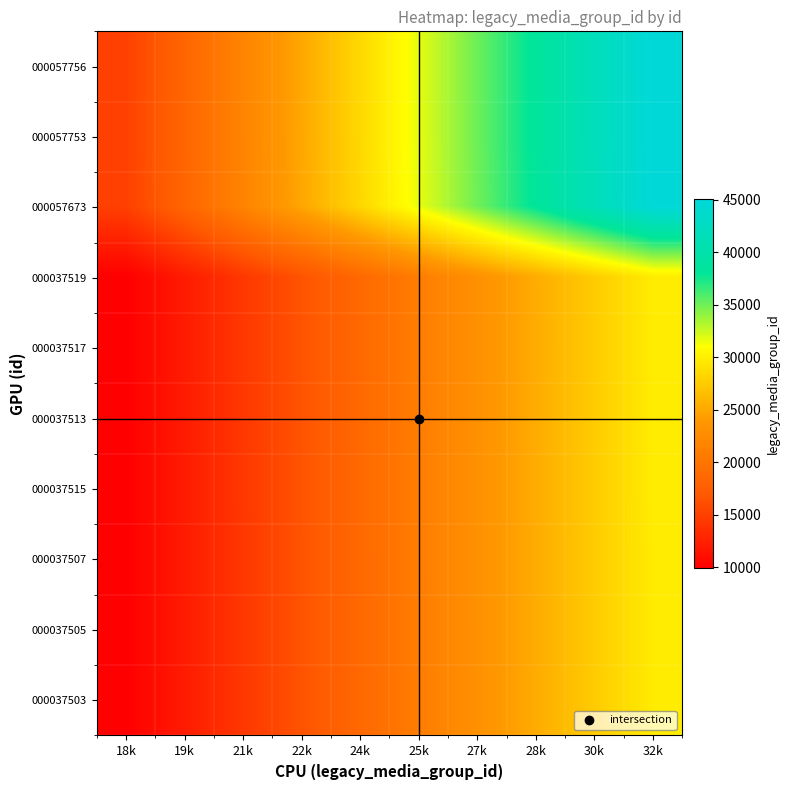

Reading left to right, what are all the values shown in this chart?

000057756: 18k=15034	19k=18375	21k=21716	22k=25057	24k=28398	25k=31739	27k=35080	28k=38421	30k=41762	32k=45103
000057753: 18k=15033	19k=18374	21k=21715	22k=25055	24k=28396	25k=31737	27k=35078	28k=38418	30k=41759	32k=45100
000057673: 18k=15000	19k=18333	21k=21666	22k=24999	24k=28333	25k=31666	27k=34999	28k=38333	30k=41666	32k=45000
000037519: 18k=9912	19k=12114	21k=14317	22k=16520	24k=18722	25k=20925	27k=23127	28k=25330	30k=27533	32k=29736
000037517: 18k=9911	19k=12114	21k=14316	22k=16519	24k=18721	25k=20924	27k=23126	28k=25329	30k=27531	32k=29734
000037513: 18k=9910	19k=12112	21k=14315	22k=16517	24k=18719	25k=20922	27k=23124	28k=25326	30k=27529	32k=29731
000037515: 18k=9911	19k=12113	21k=14315	22k=16518	24k=18720	25k=20923	27k=23125	28k=25328	30k=27530	32k=29733
000037507: 18k=9906	19k=12107	21k=14309	22k=16510	24k=18712	25k=20913	27k=23115	28k=25316	30k=27518	32k=29719
000037505: 18k=9906	19k=12107	21k=14308	22k=16510	24k=18711	25k=20912	27k=23113	28k=25315	30k=27516	32k=29718
000037503: 18k=9905	19k=12106	21k=14307	22k=16509	24k=18710	25k=20911	27k=23112	28k=25314	30k=27515	32k=29716